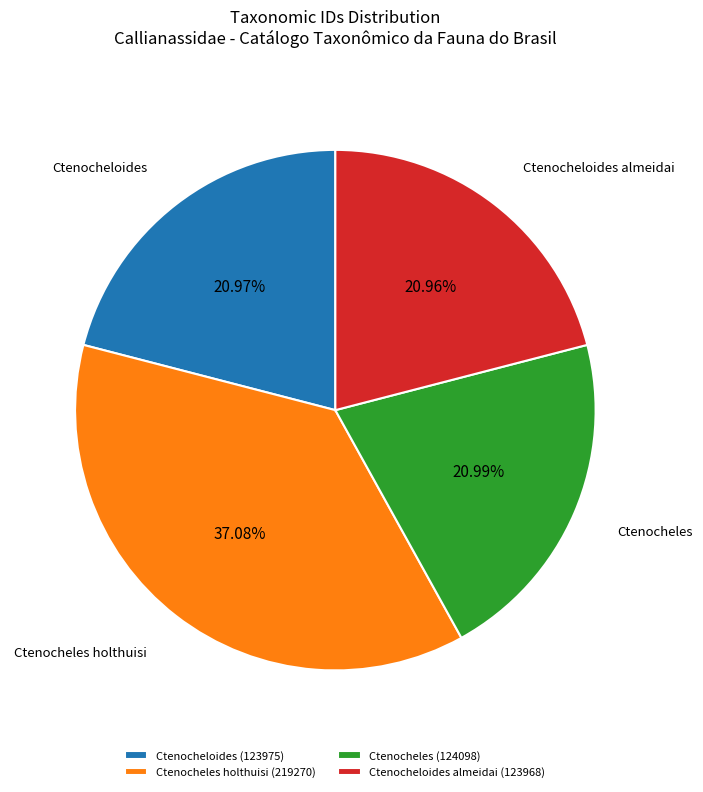

Does Ctenocheloides almeidai (123968) represent more than half of the total?

No